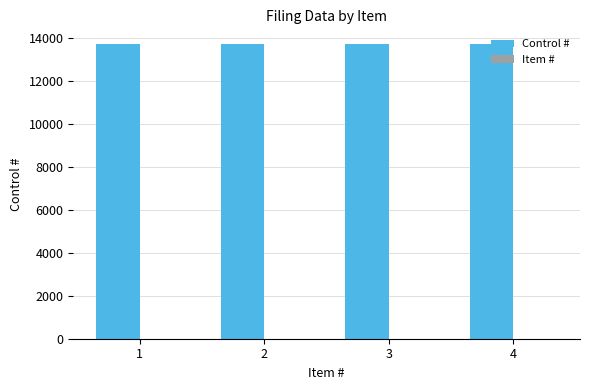

What is the total value across all series at 2?

13741